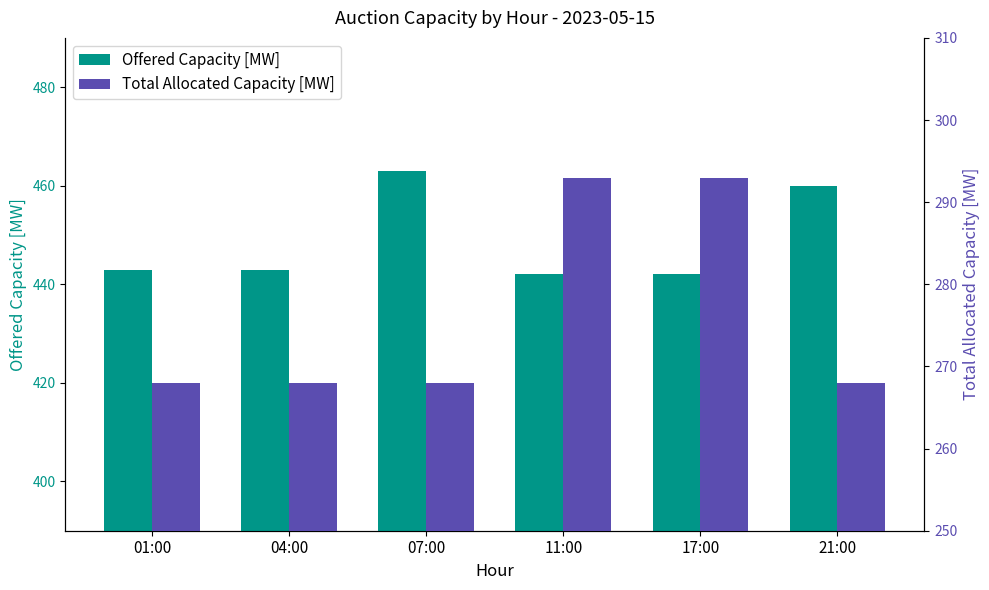

At 11:00, list the series in order from smallest to largest.

Total Allocated Capacity [MW], Offered Capacity [MW]